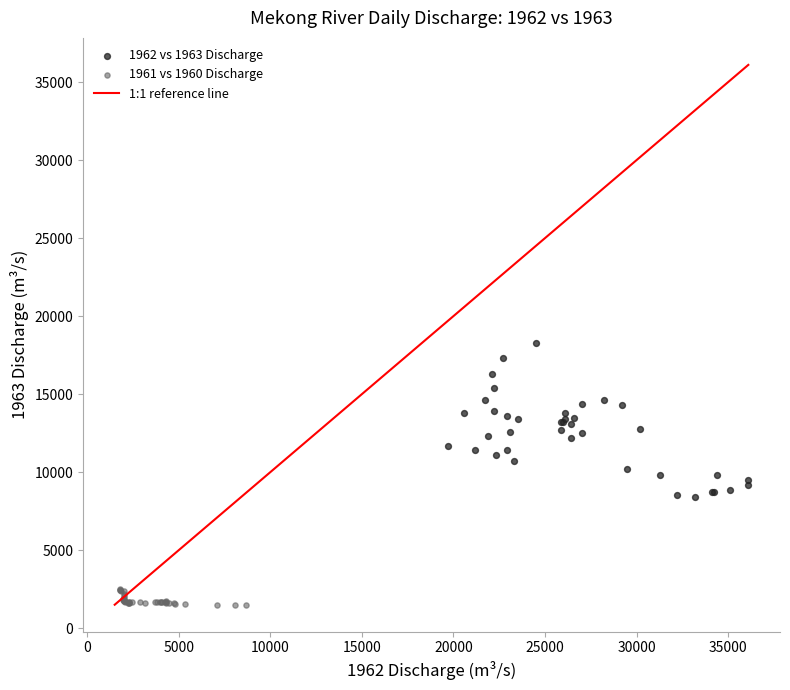

Which series has the widest spread of Y values?

1962 vs 1963 Discharge